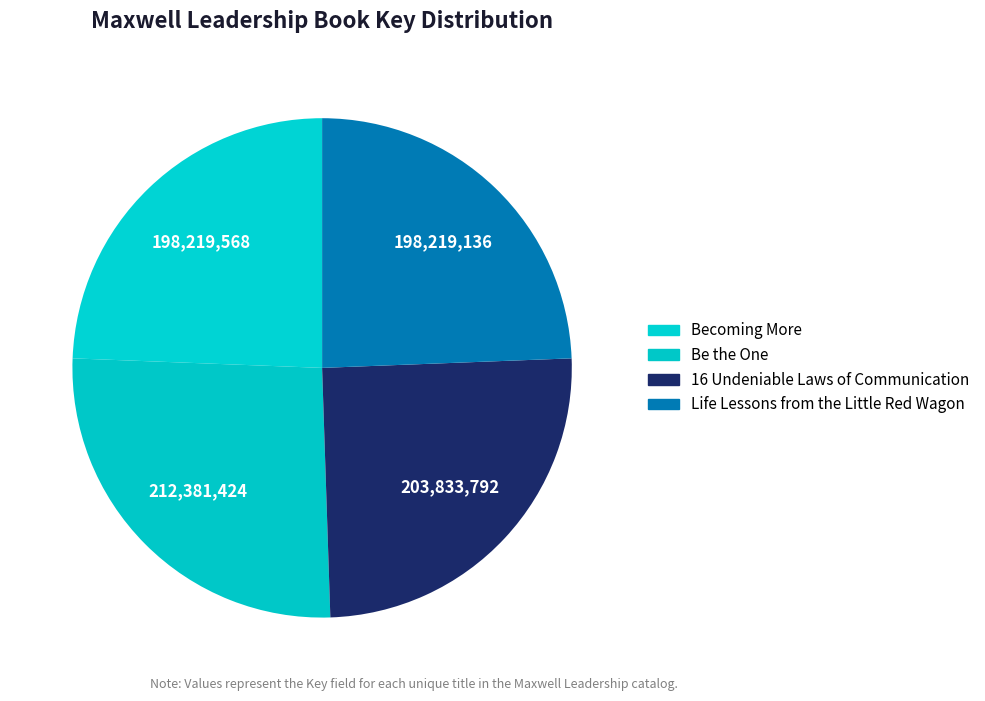

How many slices are in this pie chart?

4